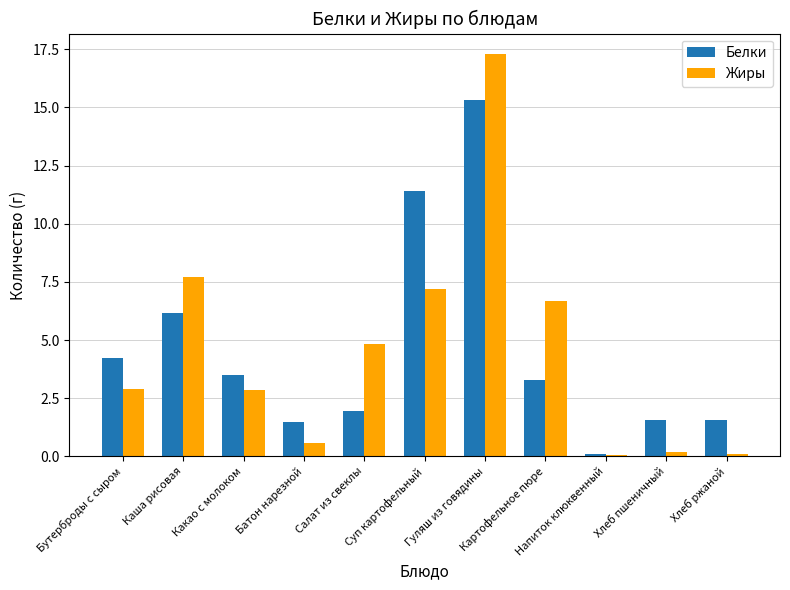

What is the maximum value shown in the chart?

17.3